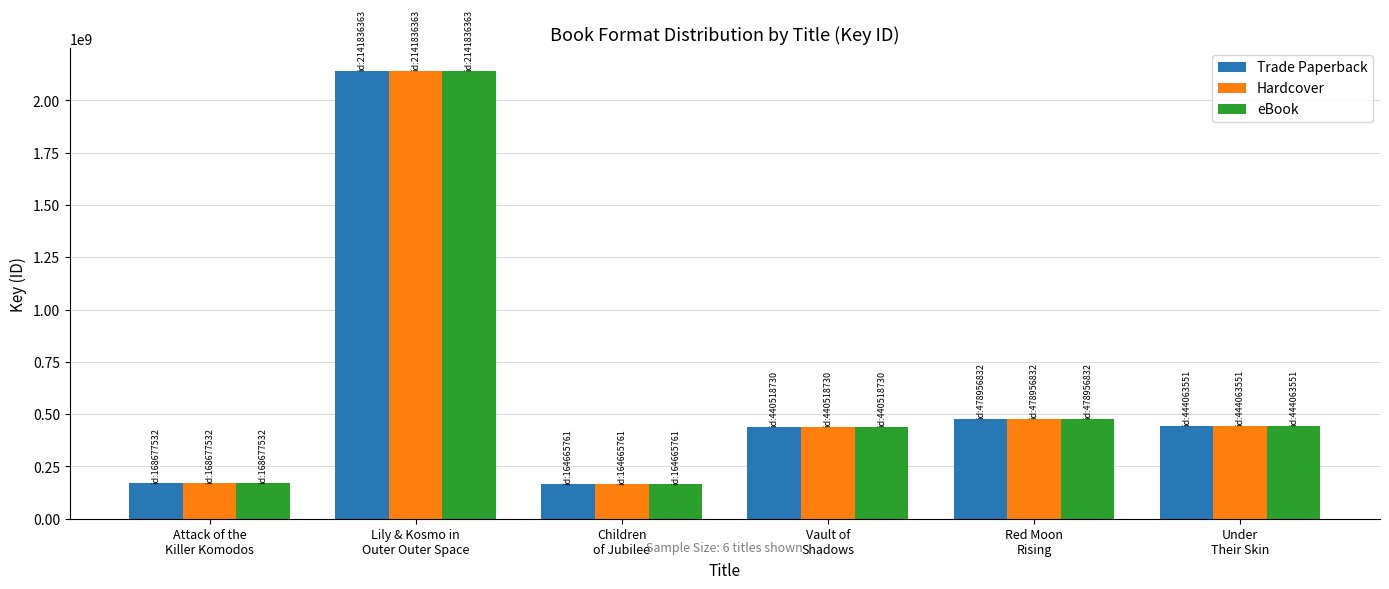

Where is eBook nearest to the value 1153251062?

Red Moon
Rising